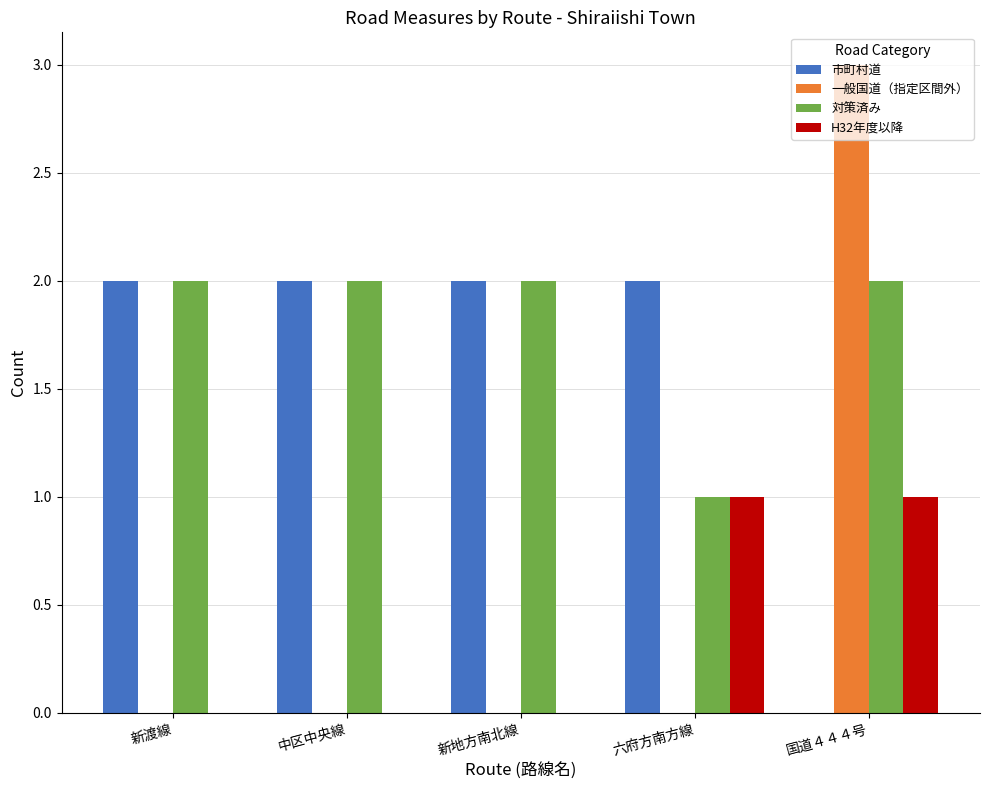

How many series are shown in this chart?

4